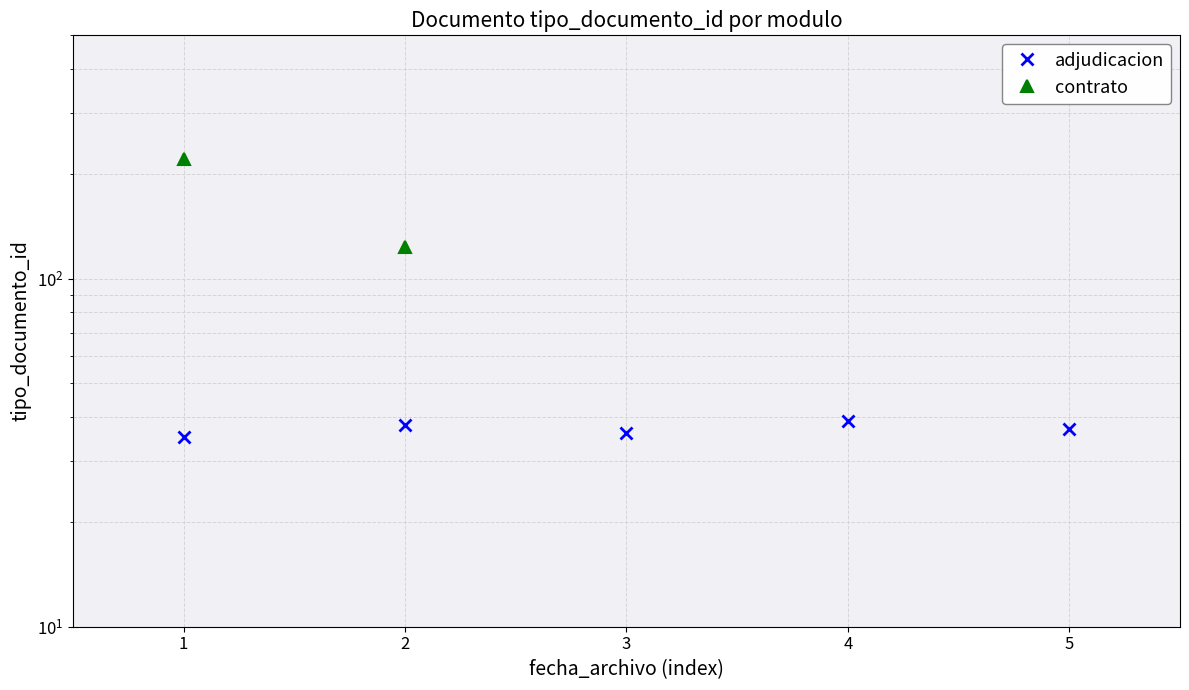

List the labels in order of value, smallest first.

1, 3, 5, 2, 4